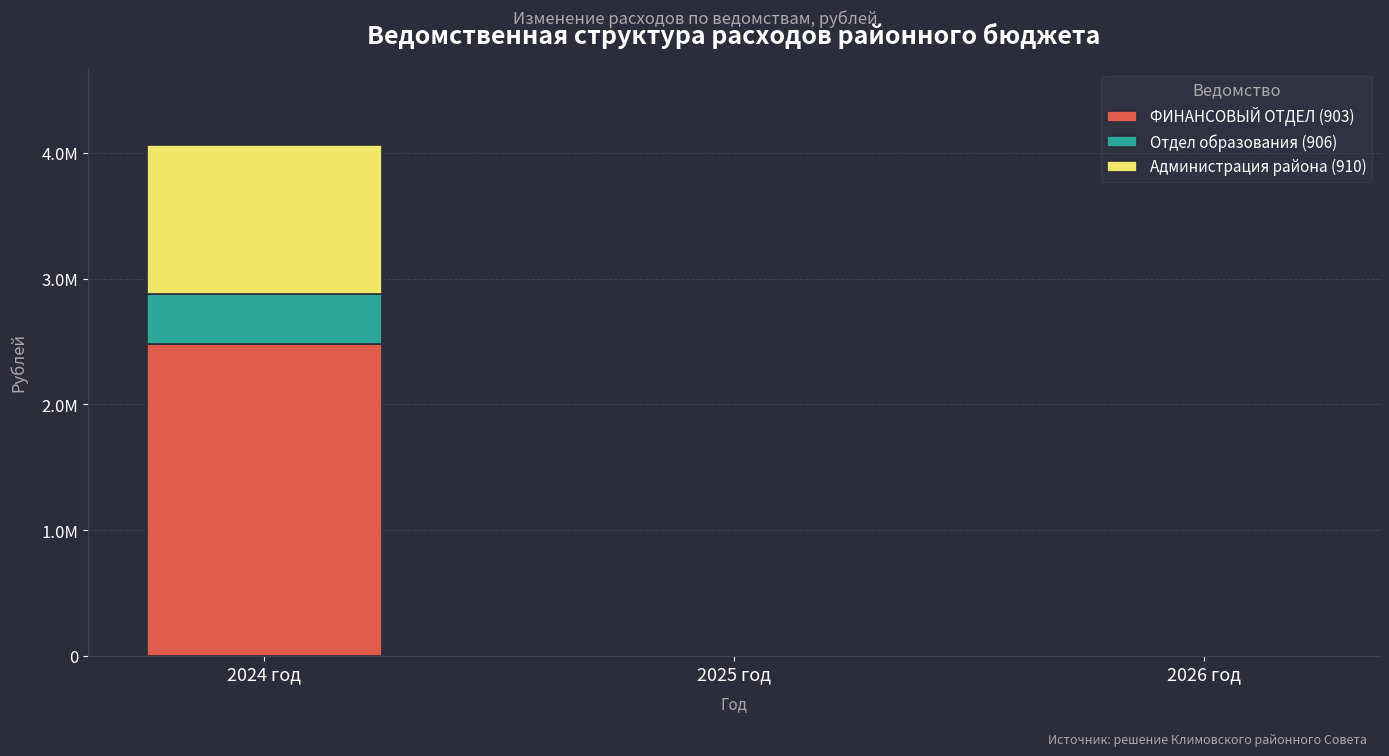

What are all the series names shown in the legend?

ФИНАНСОВЫЙ ОТДЕЛ (903), Отдел образования (906), Администрация района (910)